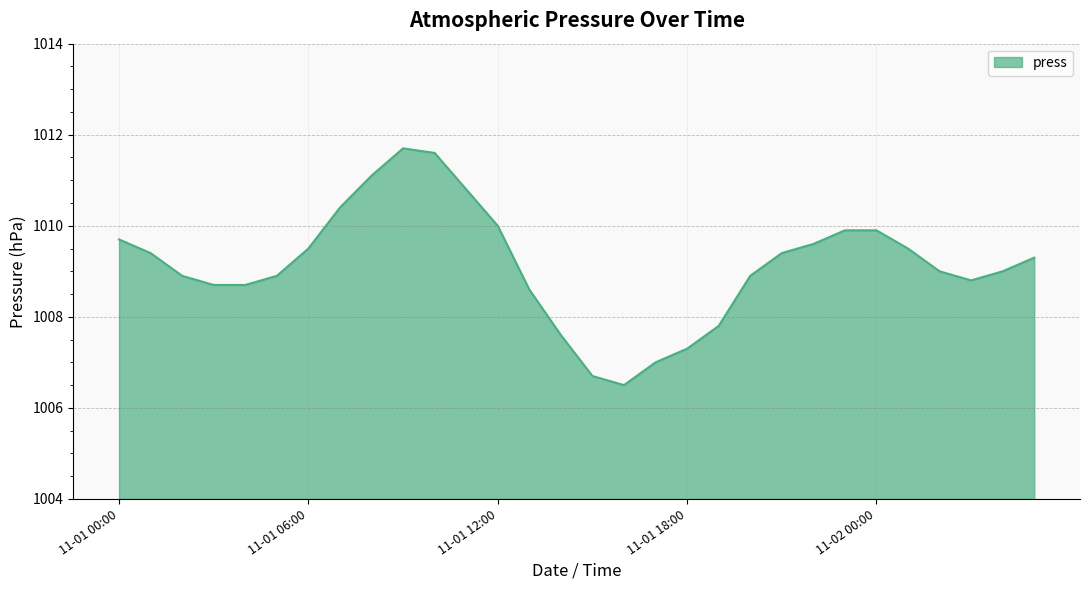

What is the minimum value shown in the chart?

1006.5